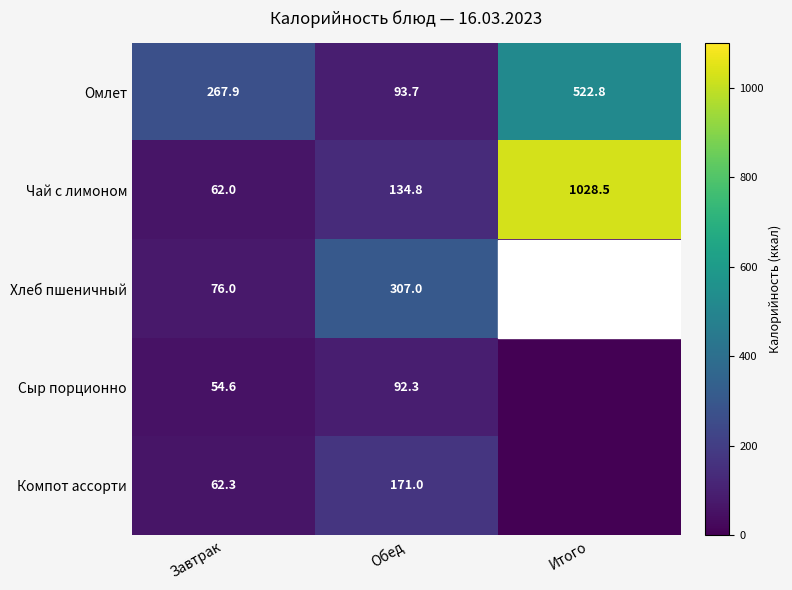

Where is Омлет nearest to the value 308?

Завтрак